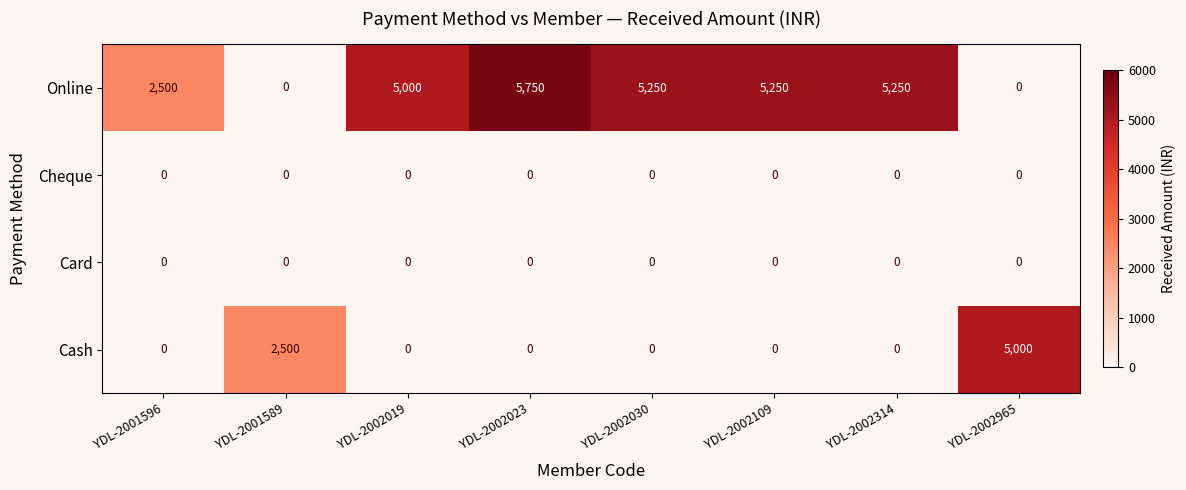

At which category is the sum across all series the highest?

YDL-2002023